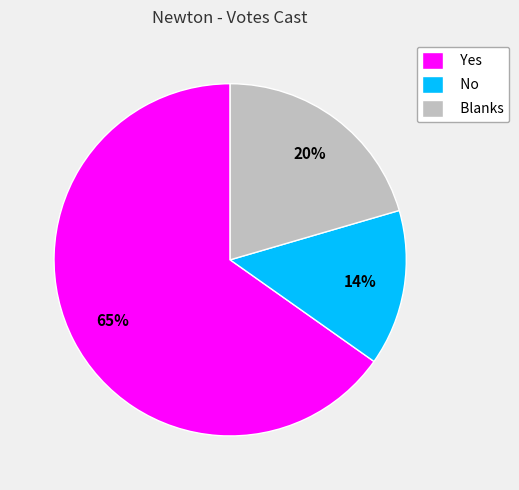

Do Blanks and No together represent more than half of the pie?

No